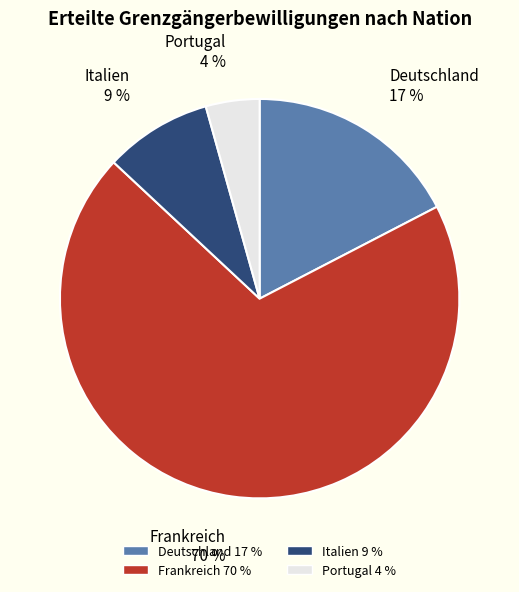

Between Portugal and Deutschland, which is larger?

Deutschland